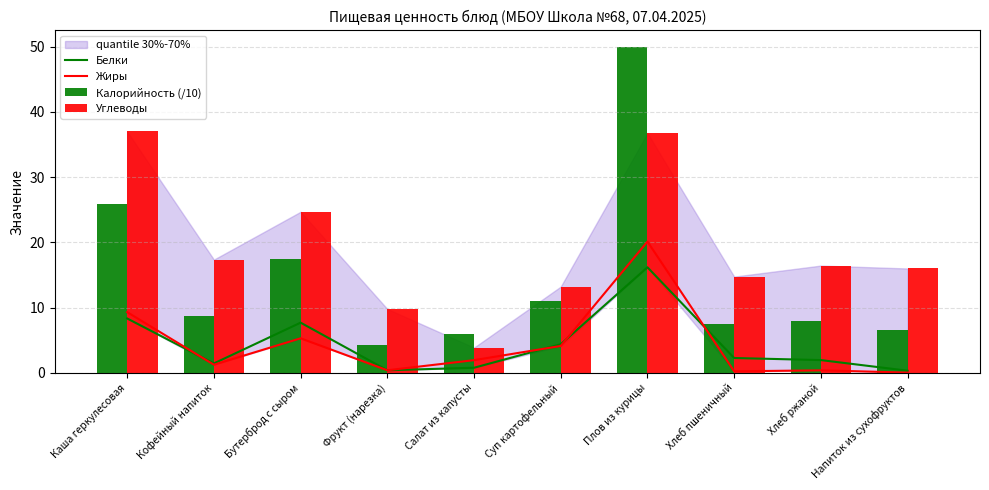

Which series has the widest spread of values?

Калорийность (/10)